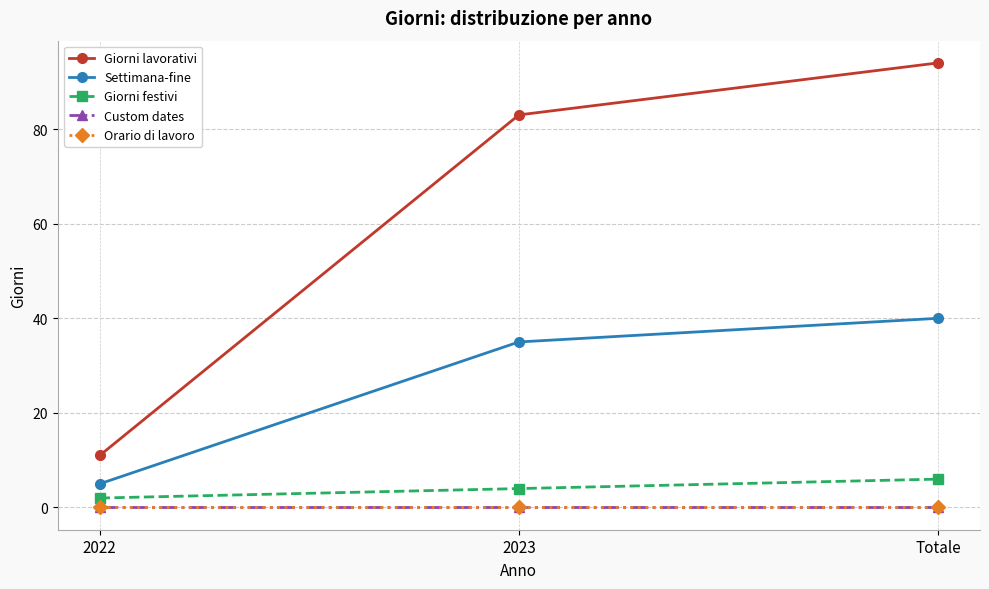

How many data points in Giorni lavorativi are above 83?

1